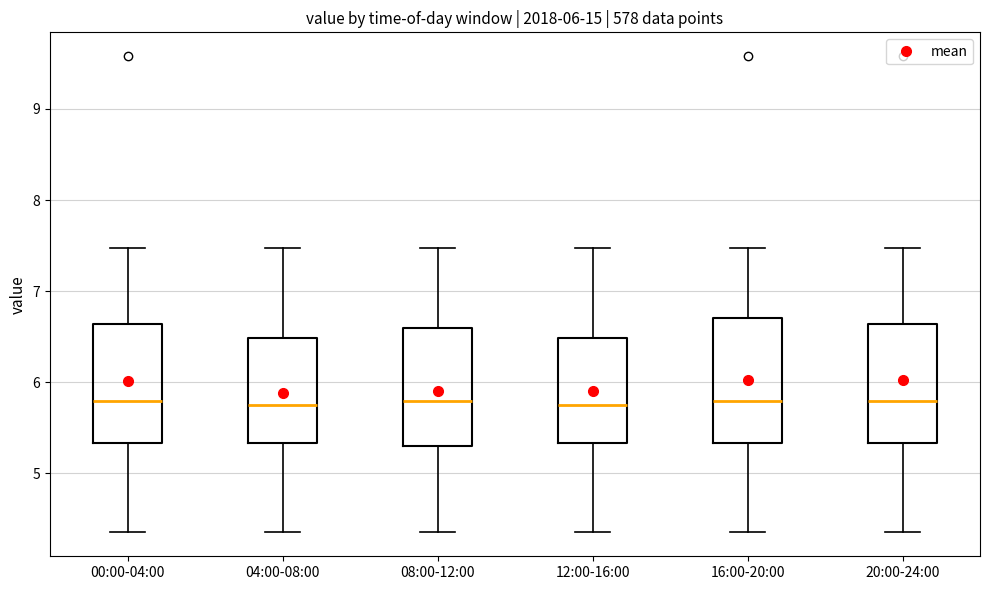

Reading left to right, read every box against the y-axis: the position of its median line, the range the box covers, and the ends of its whiskers. The values are not printed on the chart, so give them approximately, as read against the axis.

00:00-04:00: median 5.8, box 5.3 to 6.6, whiskers 4.4 to 7.5
04:00-08:00: median 5.8, box 5.3 to 6.5, whiskers 4.4 to 7.5
08:00-12:00: median 5.8, box 5.3 to 6.6, whiskers 4.4 to 7.5
12:00-16:00: median 5.8, box 5.3 to 6.5, whiskers 4.4 to 7.5
16:00-20:00: median 5.8, box 5.3 to 6.7, whiskers 4.4 to 7.5
20:00-24:00: median 5.8, box 5.3 to 6.6, whiskers 4.4 to 7.5